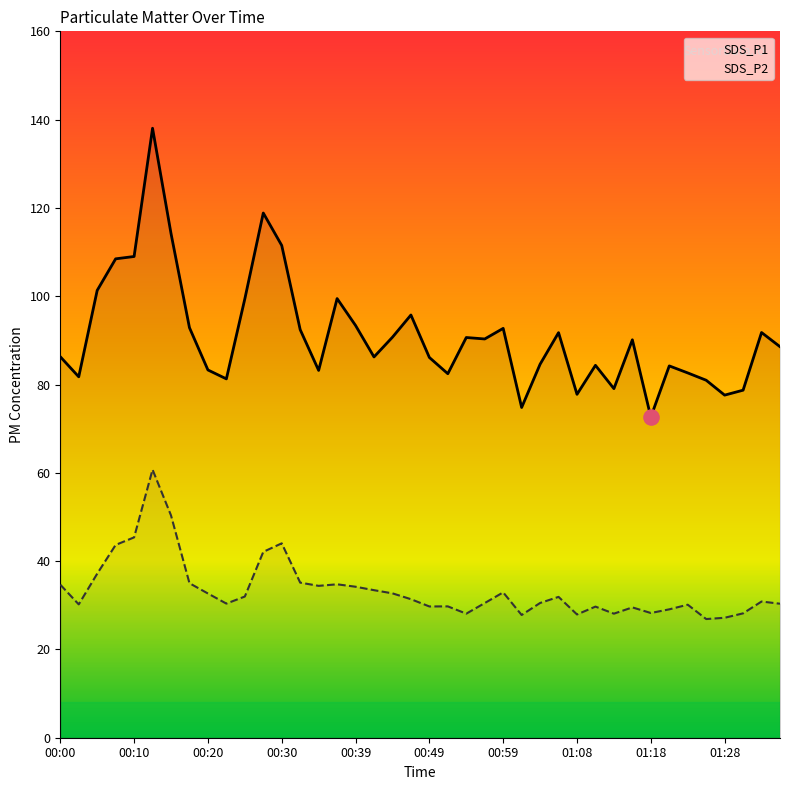

At how many categories does at least one series exceed 128?

1